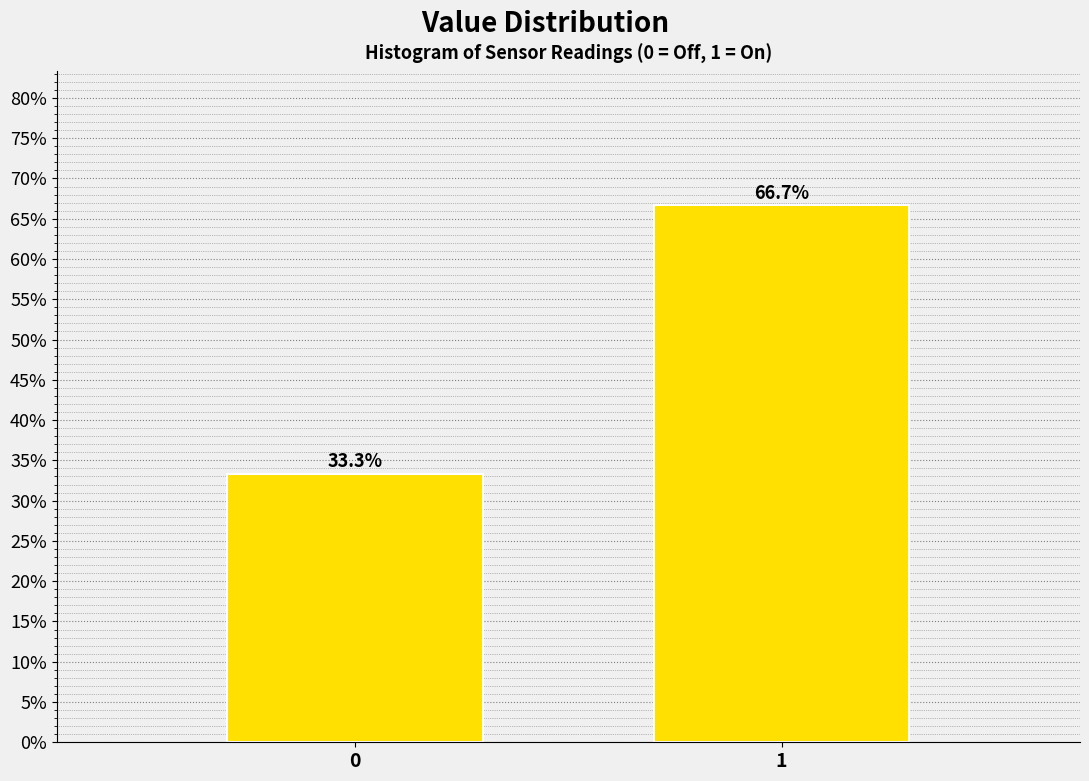

Reading left to right, what are all the values shown in this chart?

0=33.3	1=66.7